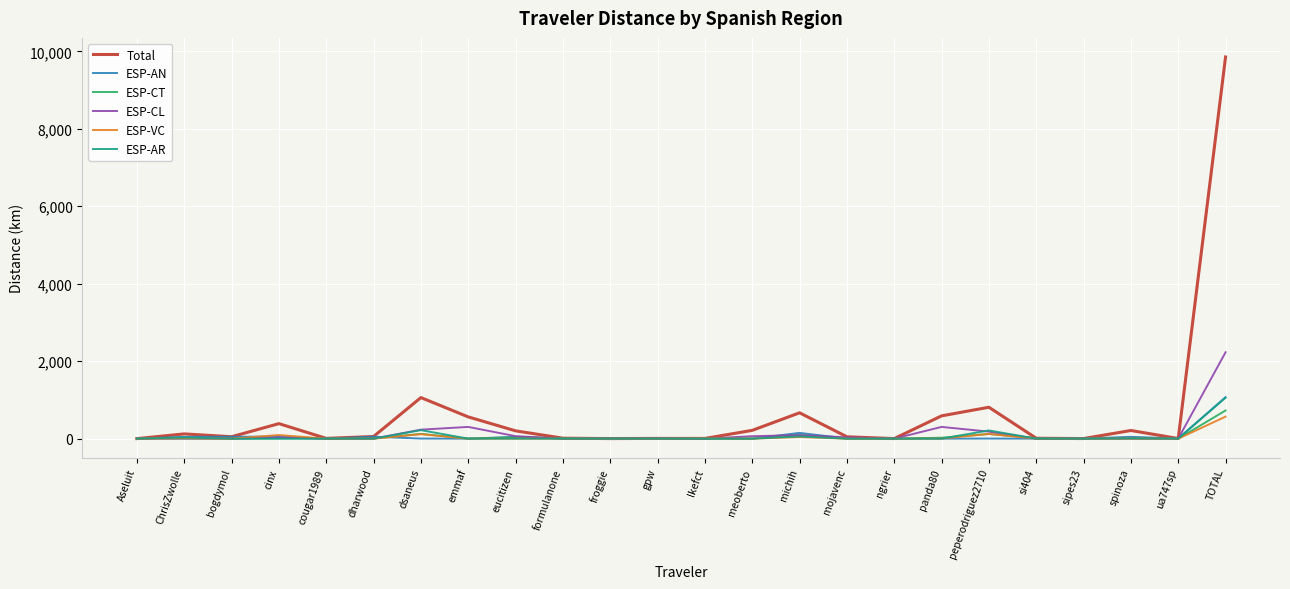

Which series has the widest spread of values?

Total